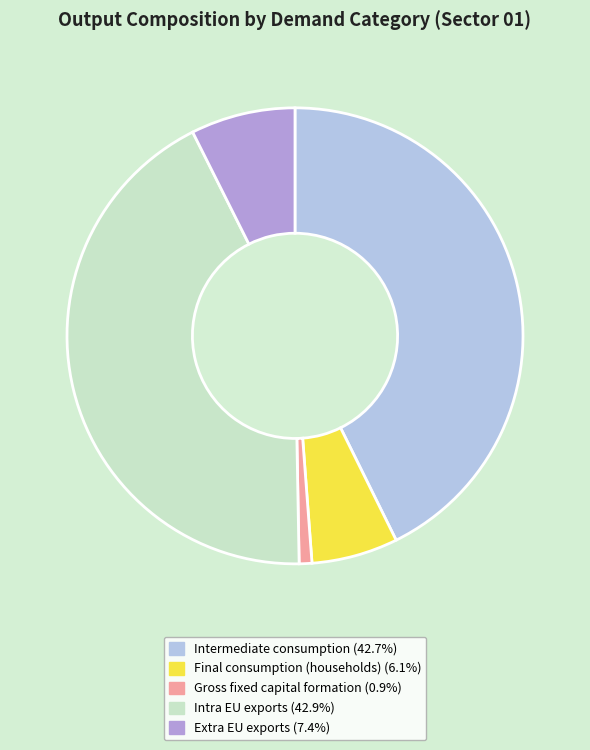

Is there a majority slice in this chart?

No